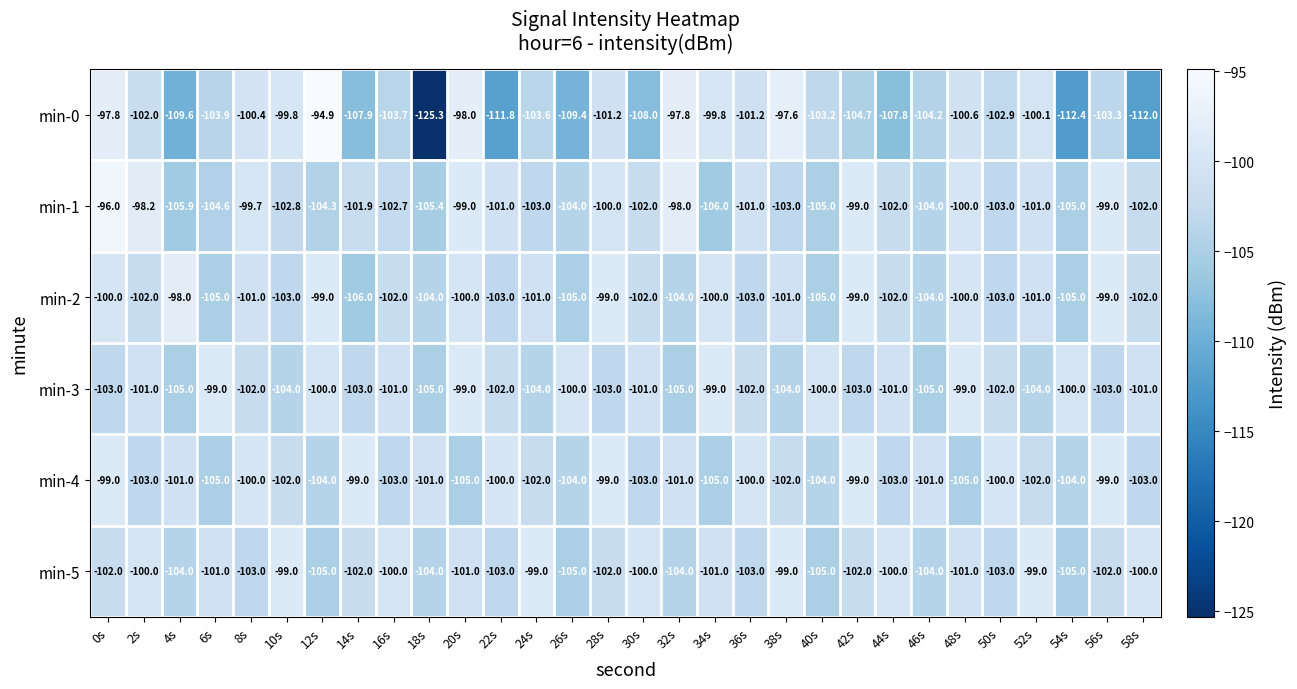

How many series are shown in this chart?

6